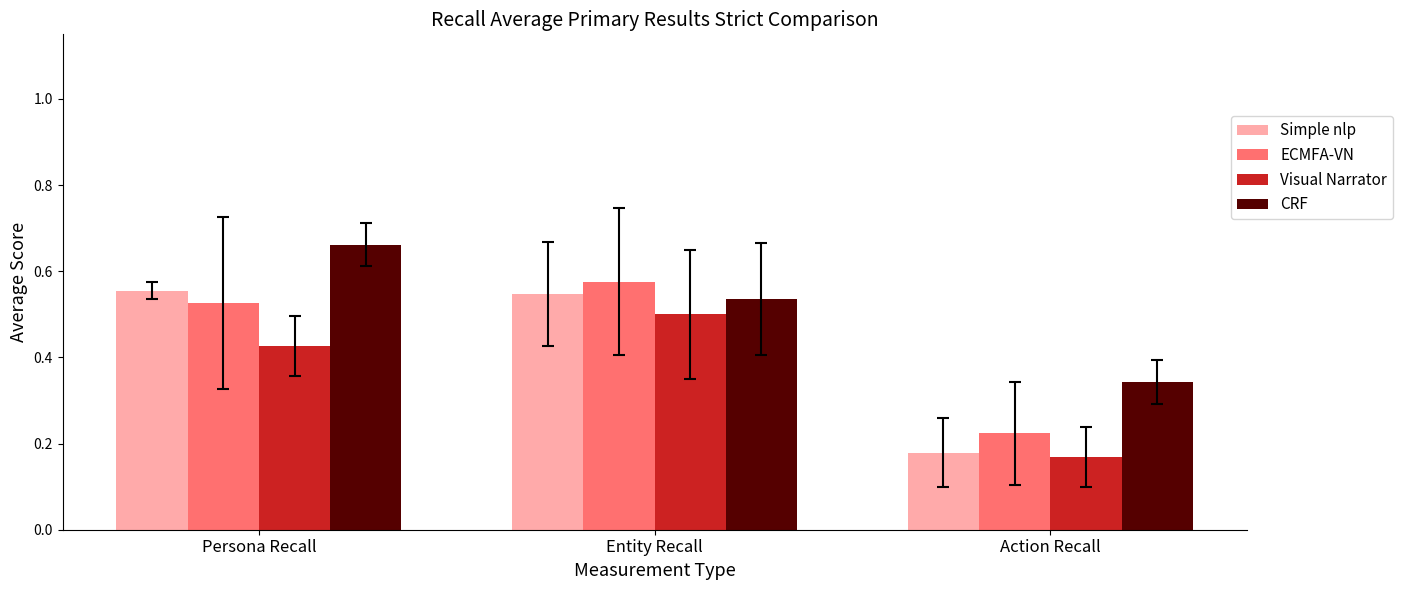

What are all the series names shown in the legend?

Simple nlp, ECMFA-VN, Visual Narrator, CRF